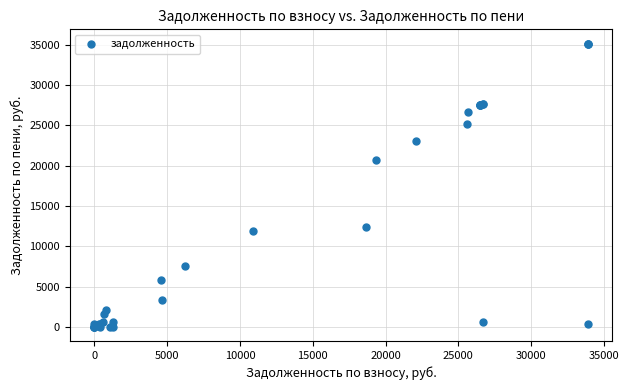

What Y value in the scatter plot is closest to 17564?

20662.4